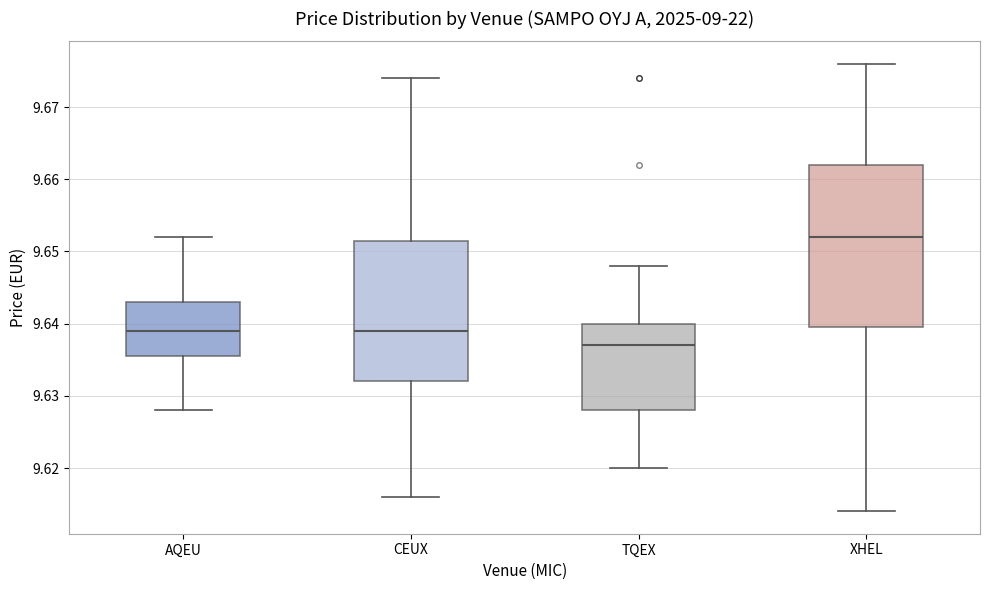

Where does the median line of the box for AQEU sit on the y-axis? The values are not printed on the chart, so give them approximately, as read against the axis.

9.639